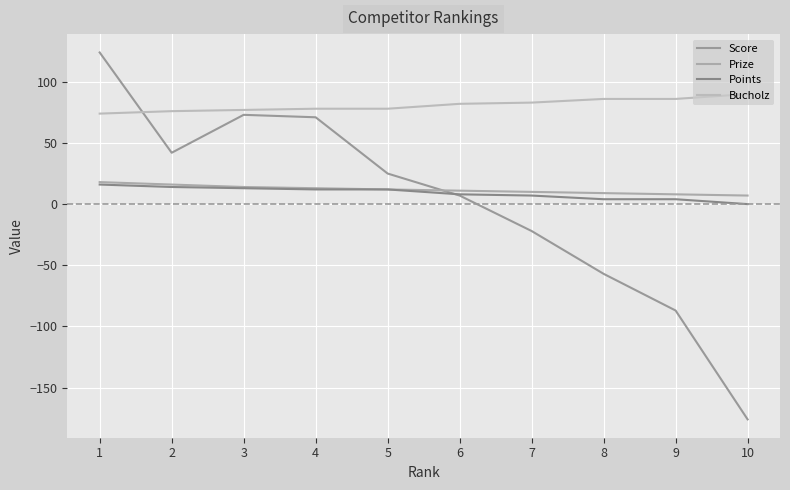

What is the approximate value of Bucholz at 1?

74